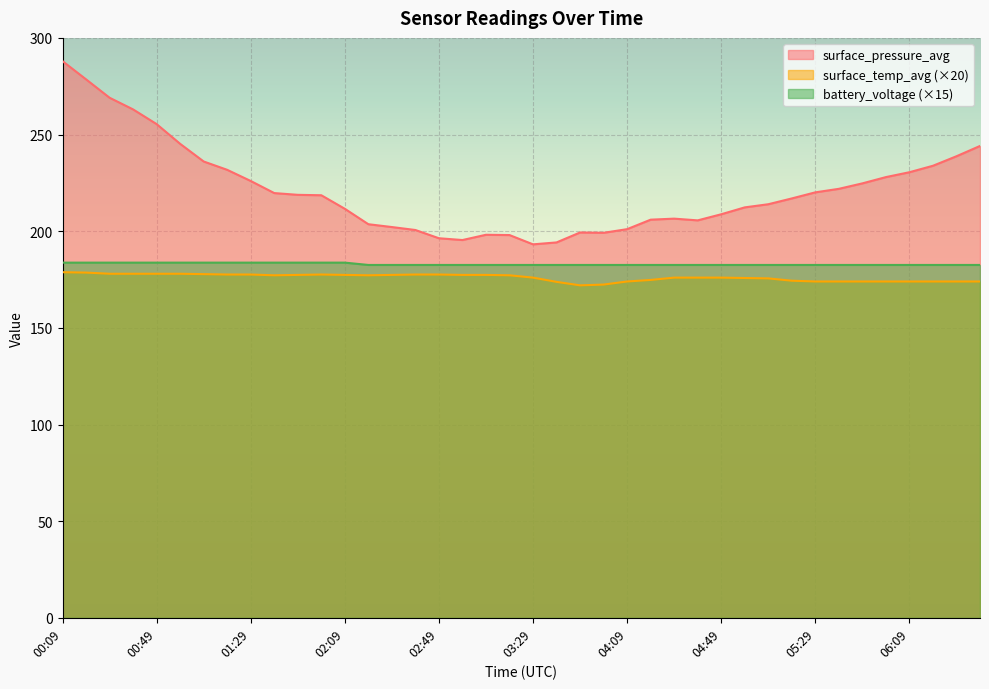

The surface_pressure_avg series shows 224.7 at 05:49. True or false?

True